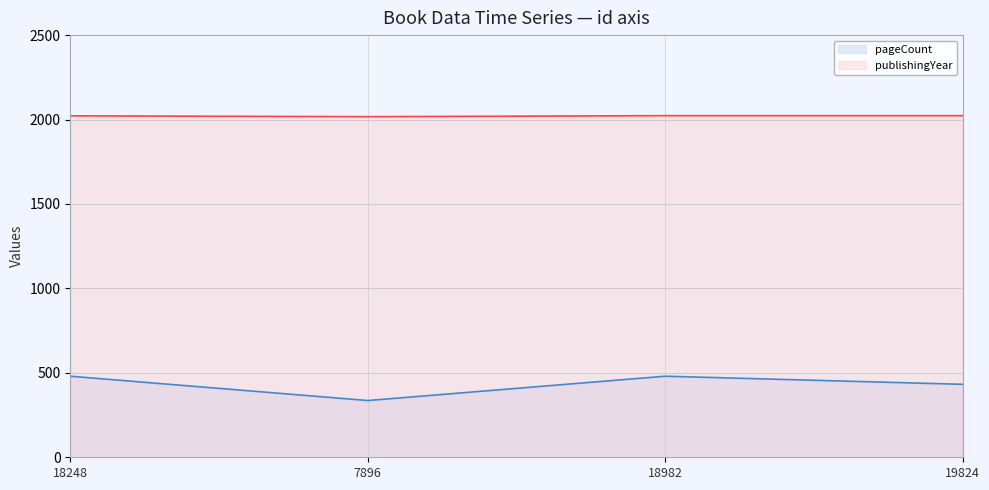

Which series has the largest range (max minus min)?

pageCount